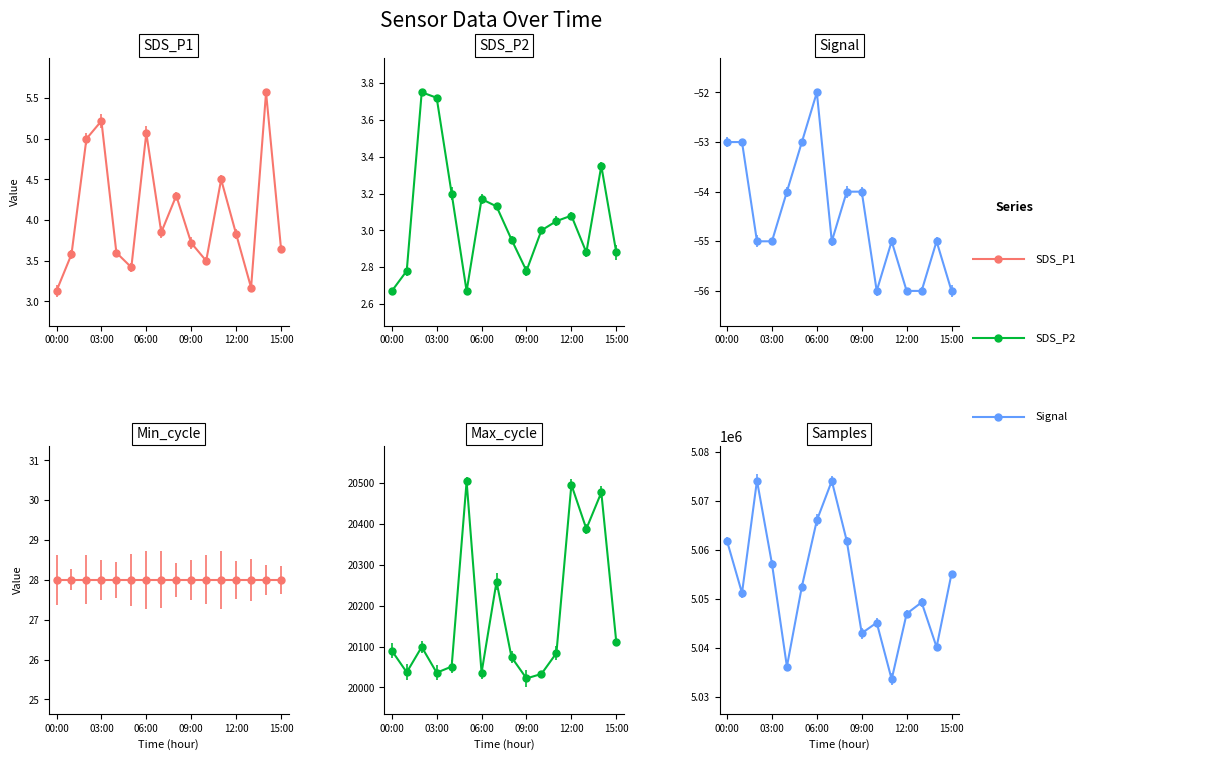

At 09:00, list the series in order from smallest to largest.

Signal, SDS_P2, SDS_P1, Max_cycle, Samples